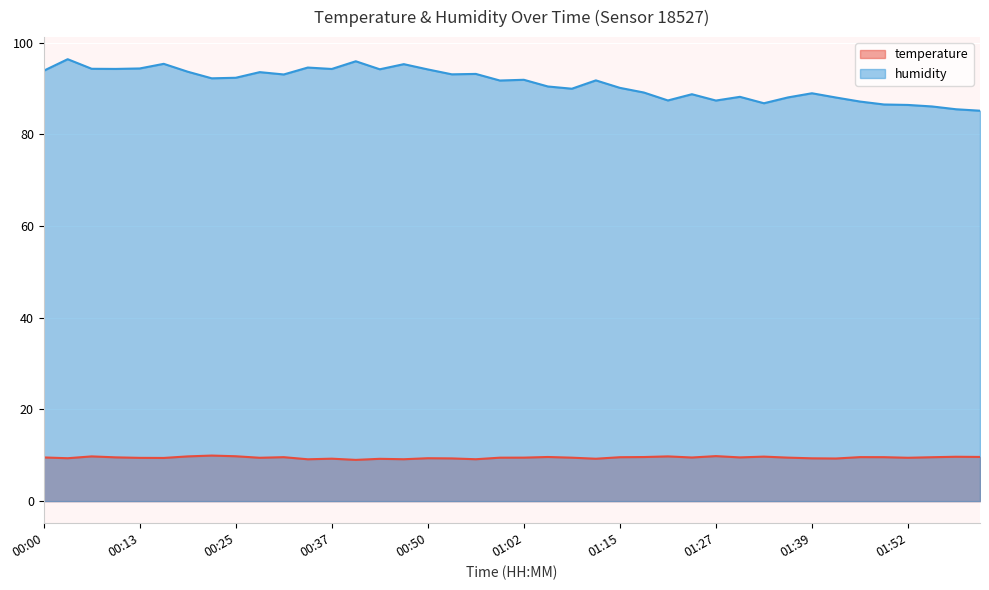

The value of humidity at 01:05 is 124.6. True or false?

False